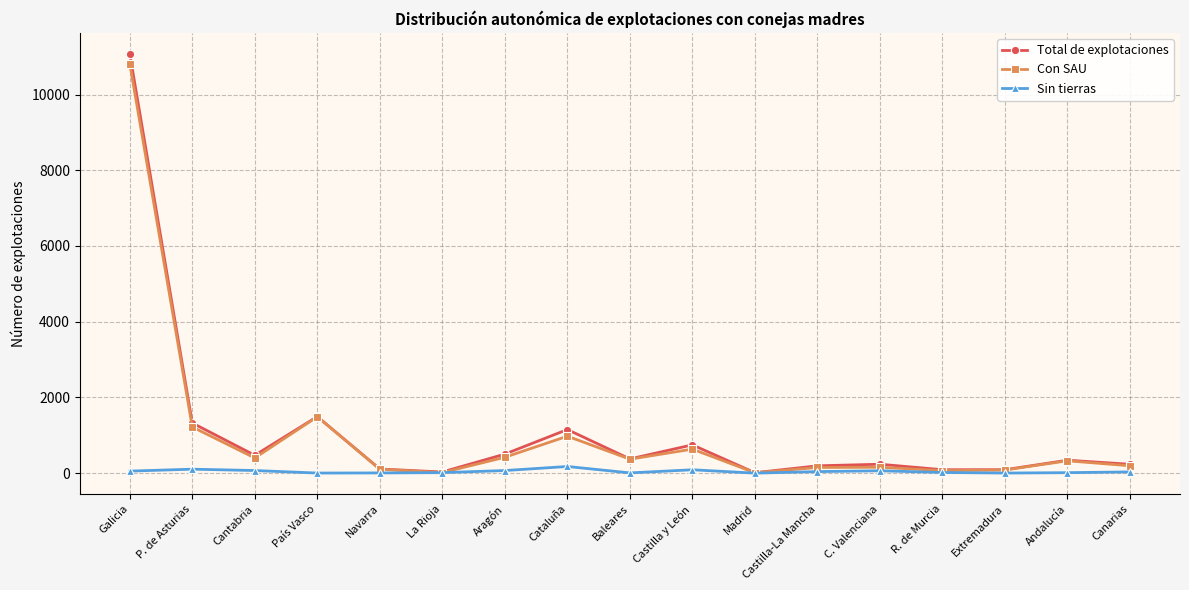

Does the chart display data point markers on the line(s)?

Yes